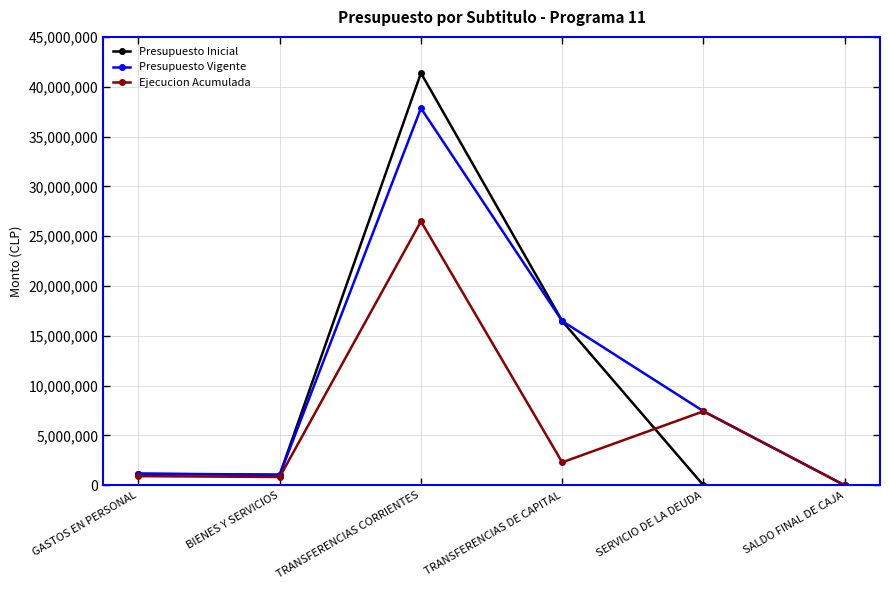

Rank the series by their maximum value, from lowest to highest.

Ejecucion Acumulada, Presupuesto Vigente, Presupuesto Inicial